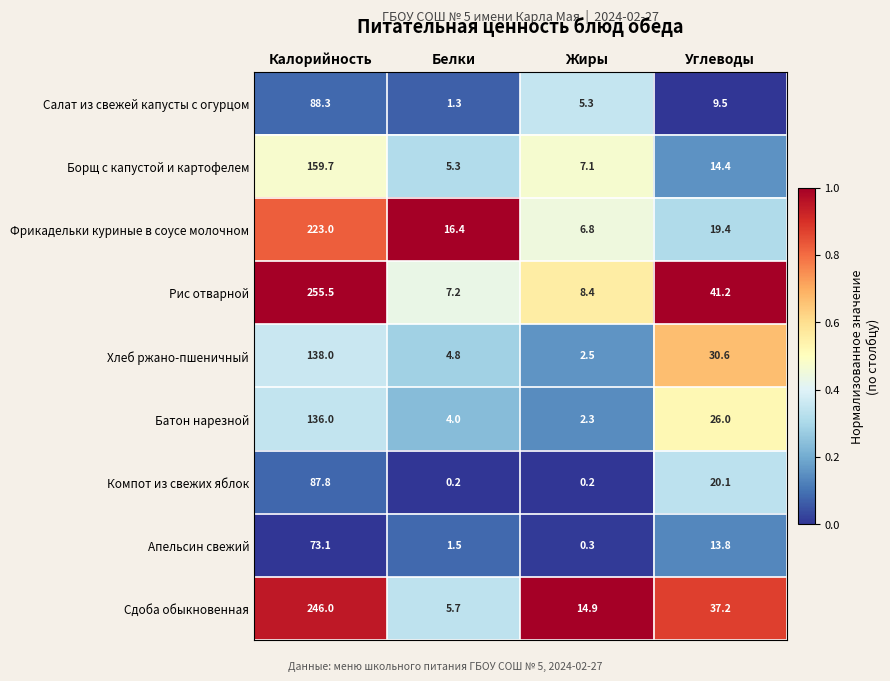

At which label is Борщ с капустой и картофелем closest to 82?

Углеводы